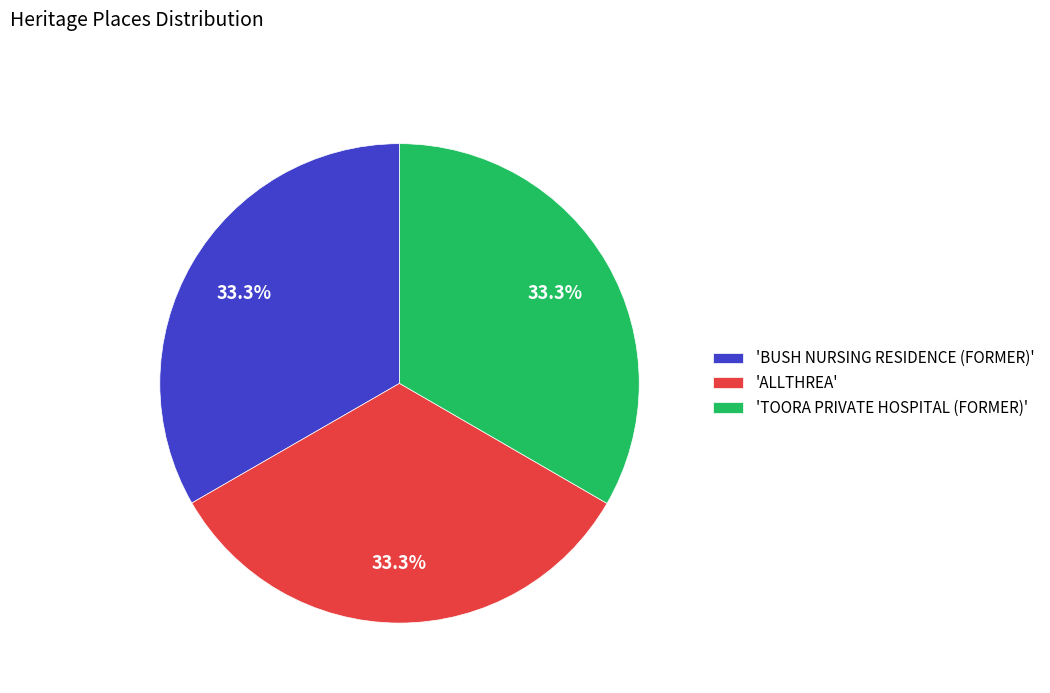

Is the sum of 'TOORA PRIVATE HOSPITAL (FORMER)' and 'ALLTHREA' greater than half?

Yes